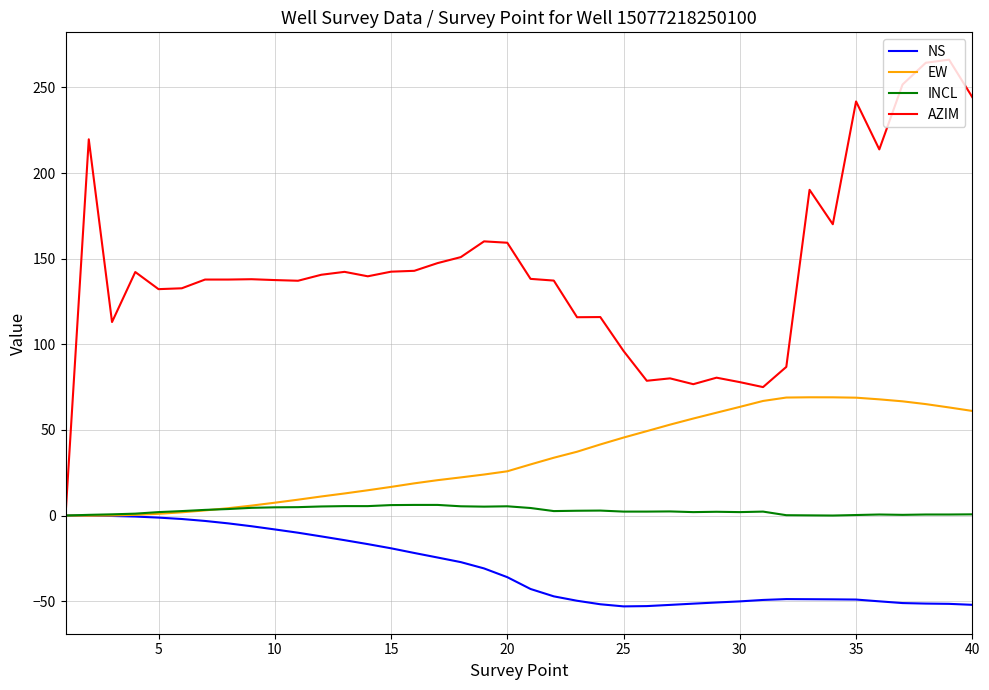

List the series in order of their overall mean, highest first.

AZIM, EW, INCL, NS